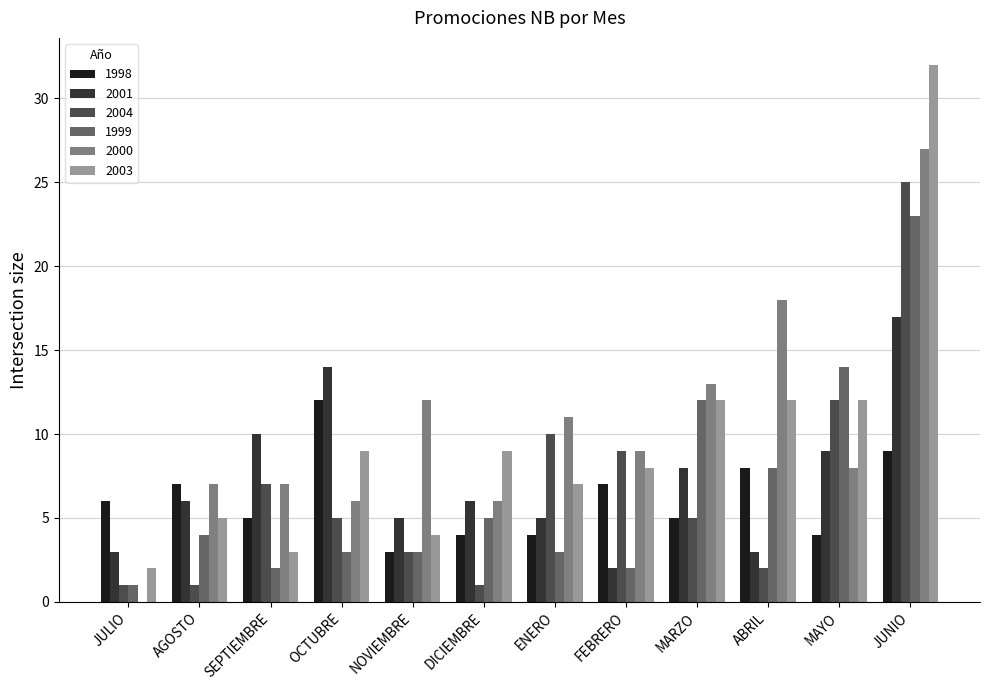

What is the spread (max minus min) of values at NOVIEMBRE?

9